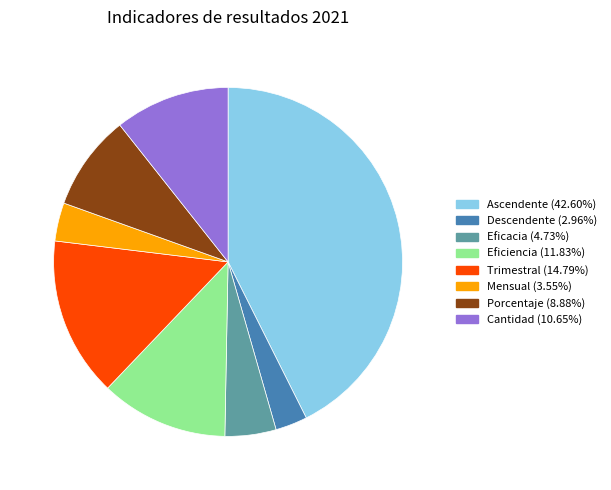

Is the sum of Mensual and Ascendente greater than half?

No